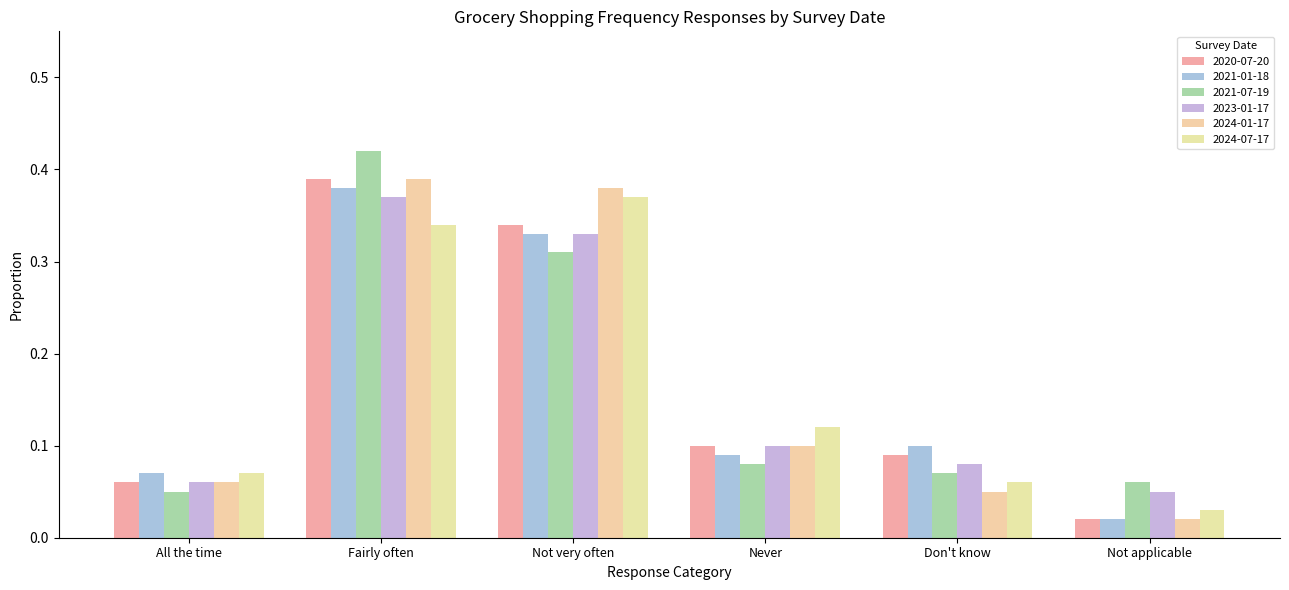

Rank the categories by 2020-07-20 value from lowest to highest.

Not applicable, All the time, Don't know, Never, Not very often, Fairly often